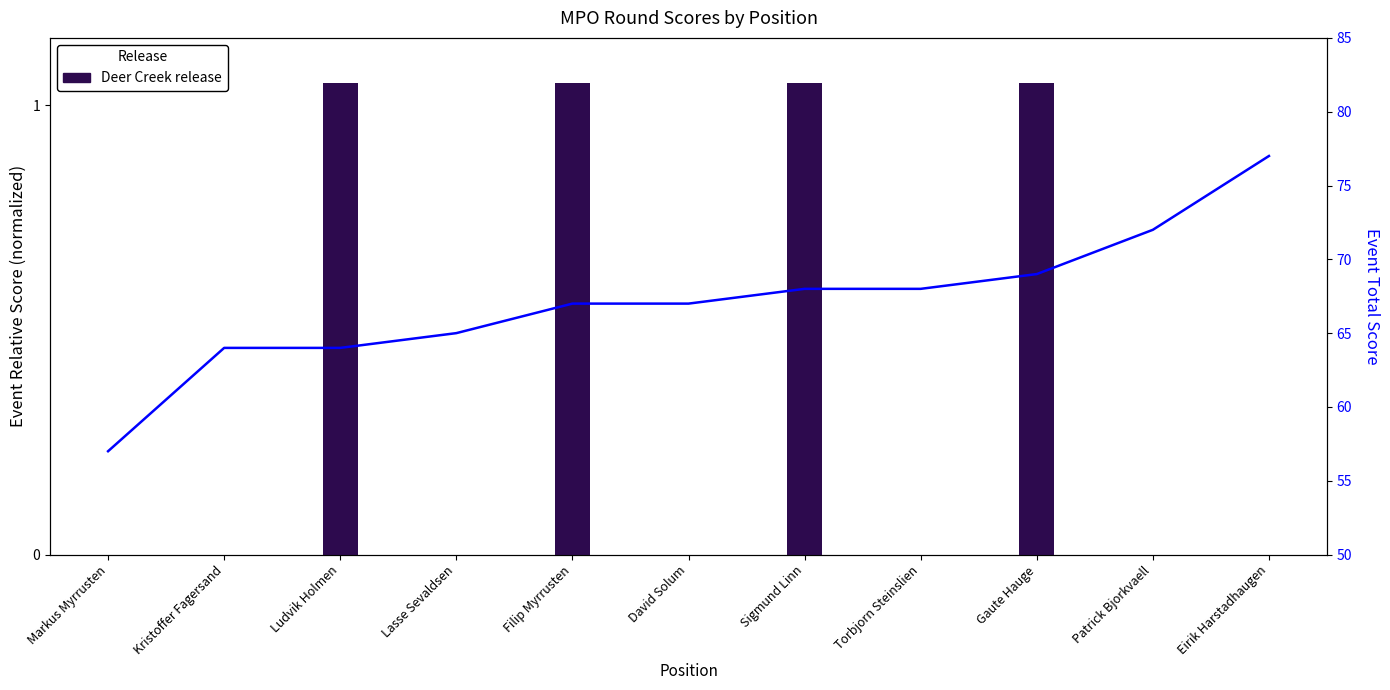

The value at Sigmund Linn is 68. True or false?

True